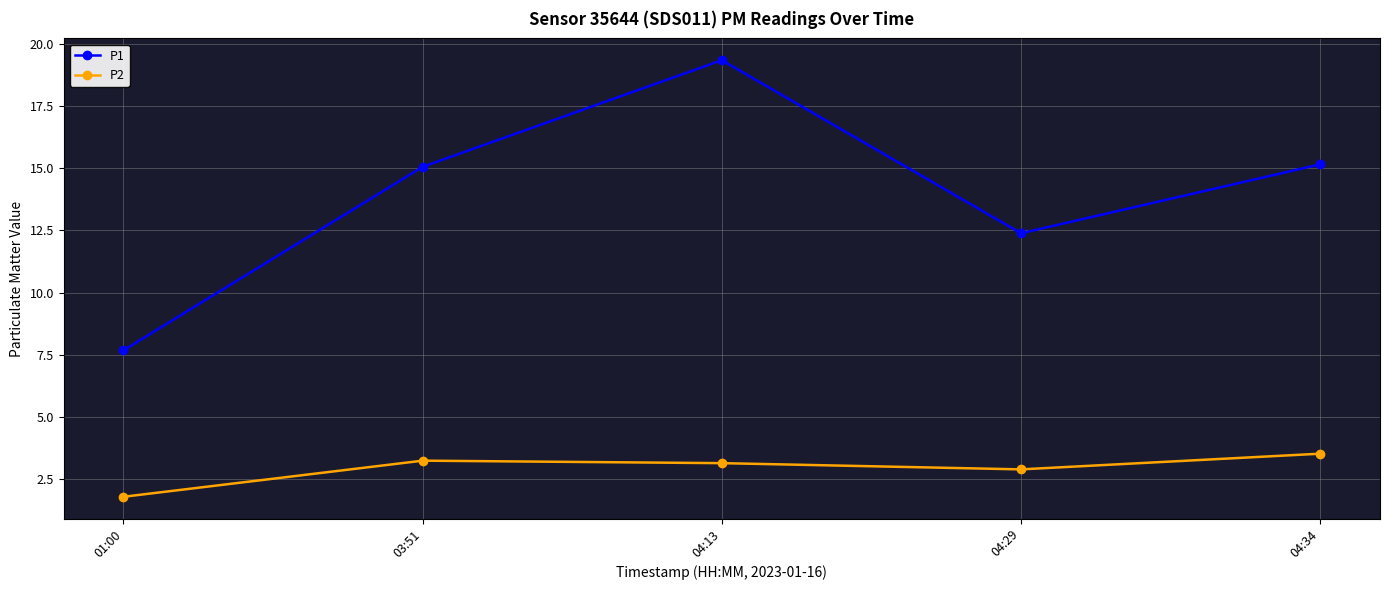

What is the difference between the highest and lowest values at 04:13?

16.2